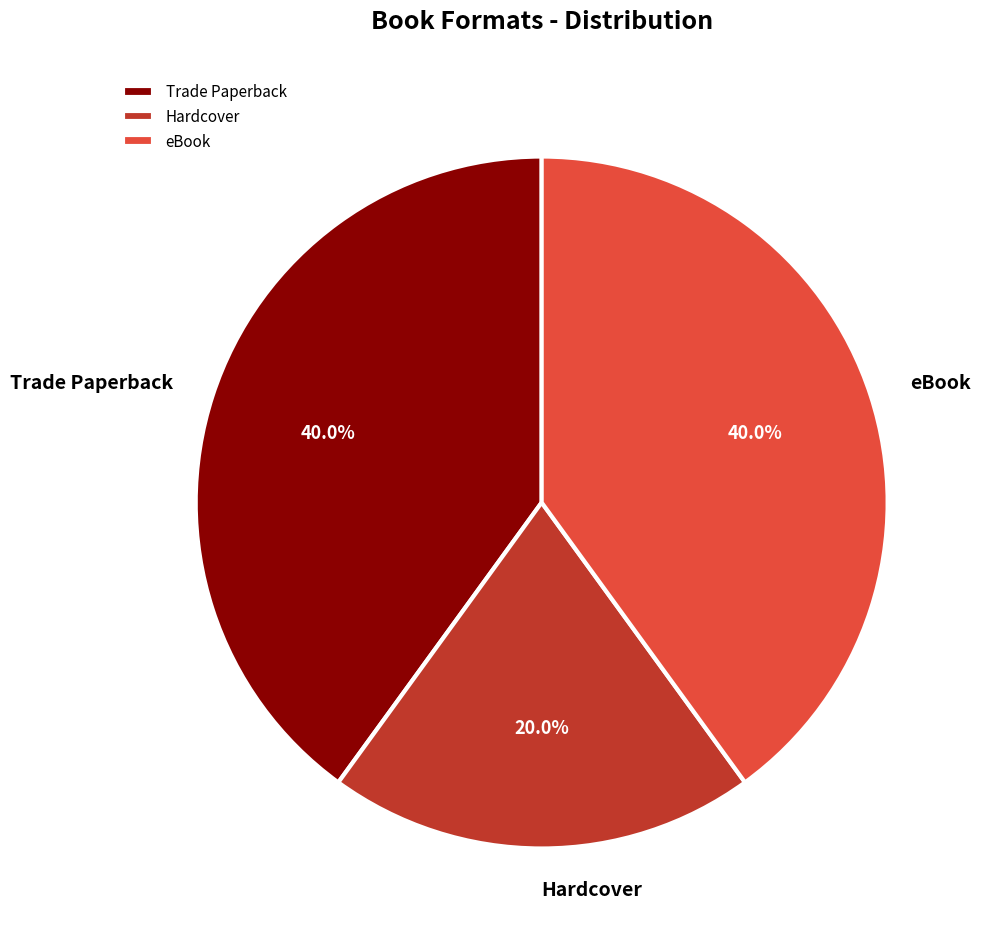

Does Trade Paperback represent more than half of the total?

No